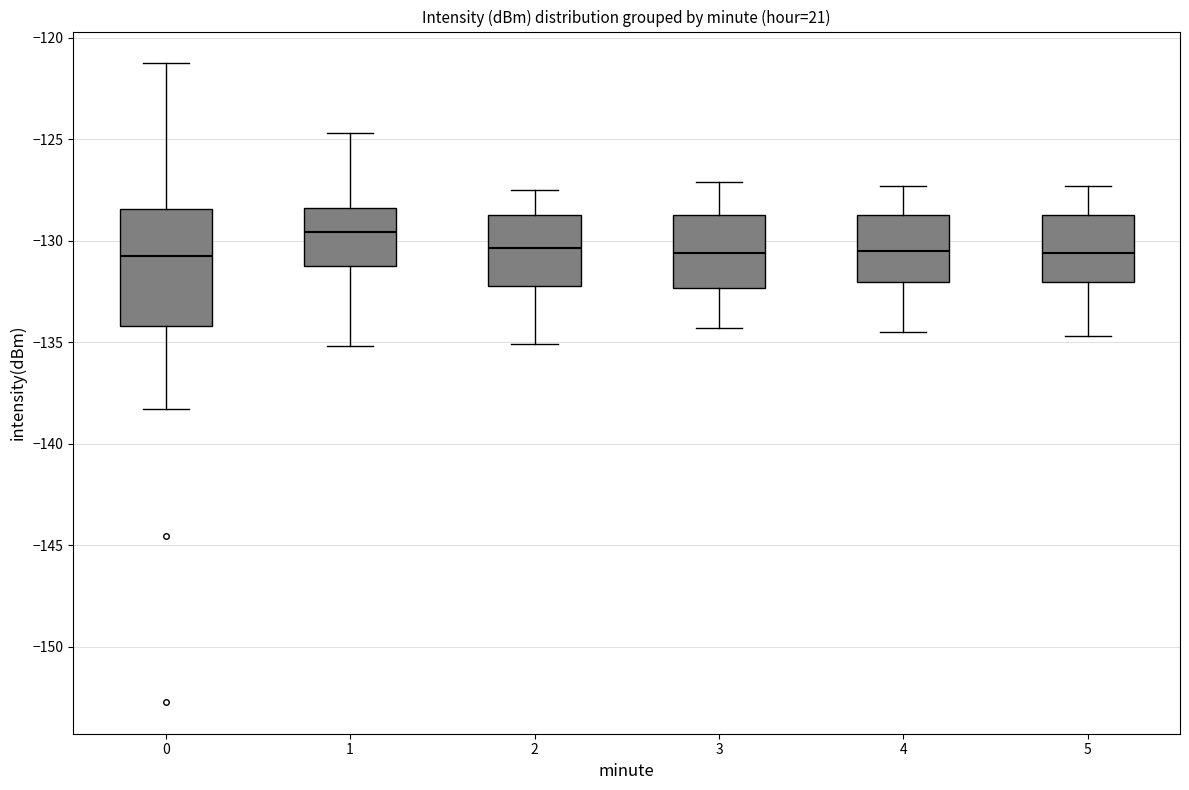

Which box is the tallest, from its lower edge to its upper edge?

0